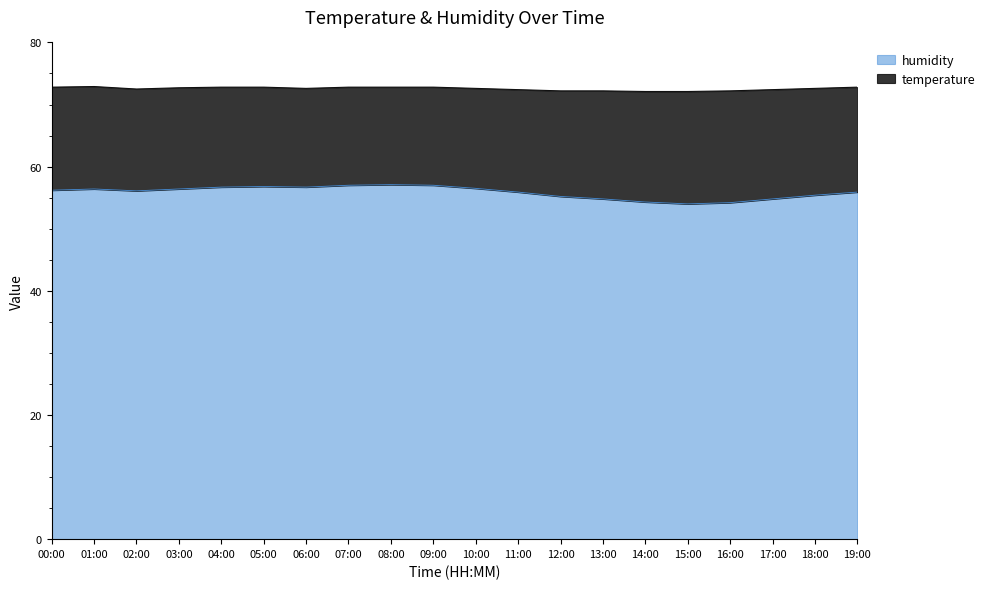

What position from the right is 16:00?

4